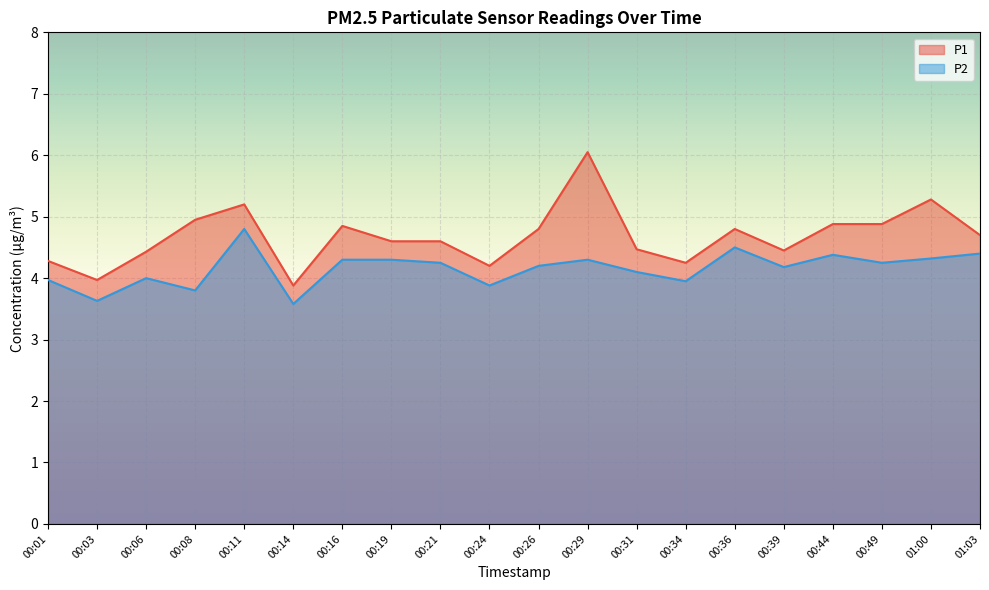

Rank the categories by P2 value from lowest to highest.

00:14, 00:03, 00:08, 00:24, 00:34, 00:01, 00:06, 00:31, 00:39, 00:26, 00:21, 00:49, 00:16, 00:19, 00:29, 01:00, 00:44, 01:03, 00:36, 00:11